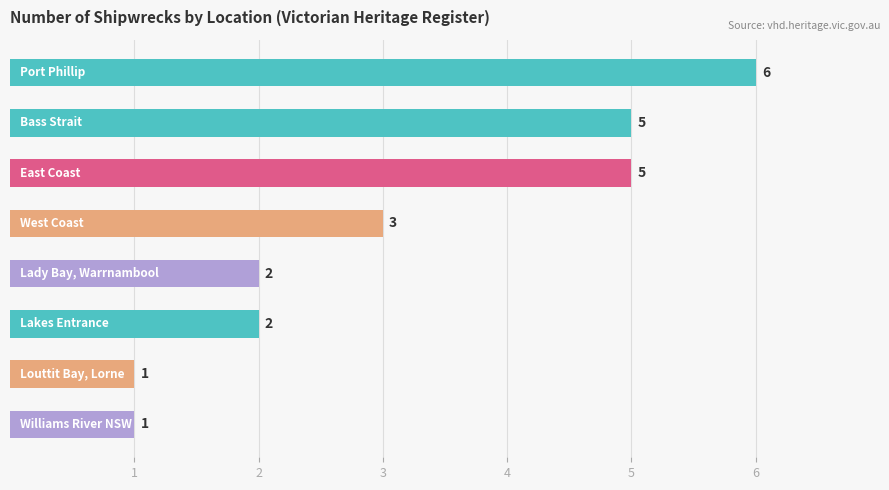

How many values are between 2 and 5?

5